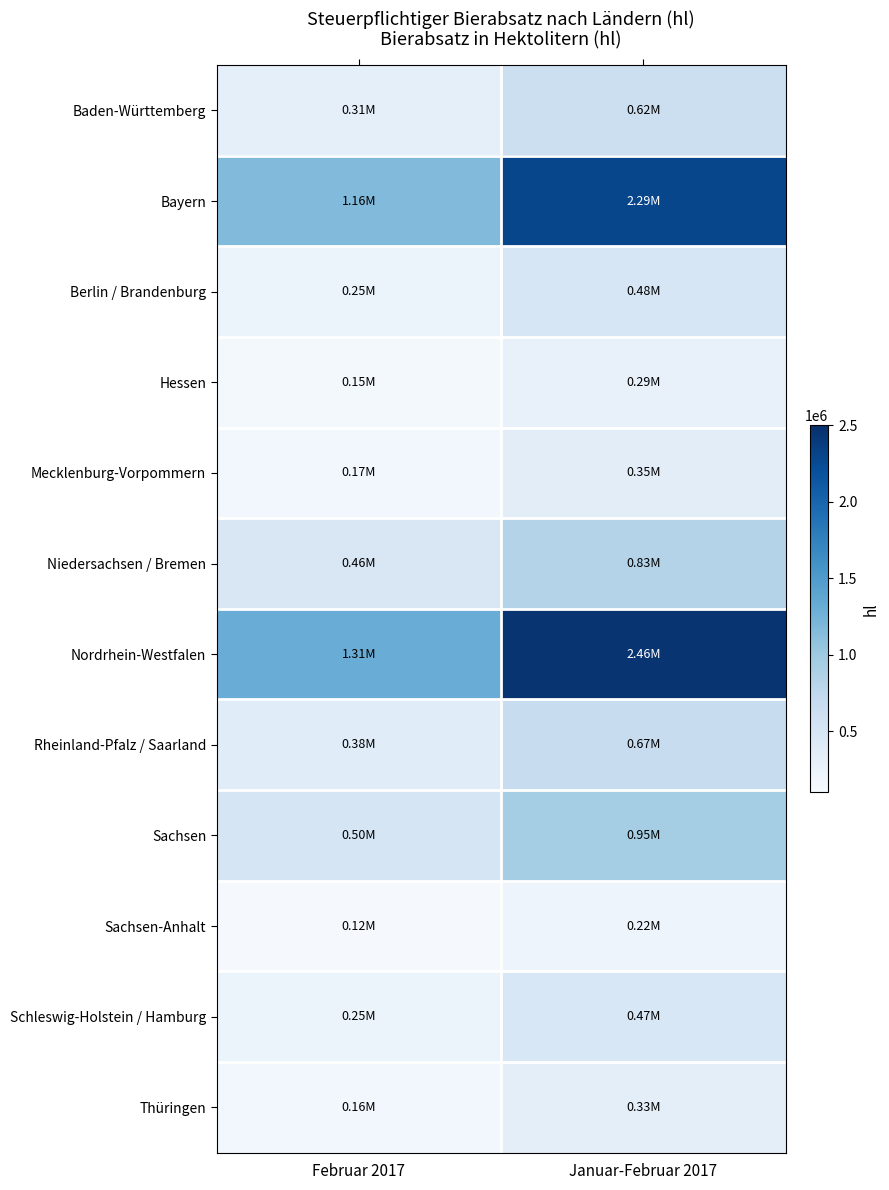

List the series in order of their peak value, highest first.

Nordrhein-Westfalen, Bayern, Sachsen, Niedersachsen / Bremen, Rheinland-Pfalz / Saarland, Baden-Württemberg, Berlin / Brandenburg, Schleswig-Holstein / Hamburg, Mecklenburg-Vorpommern, Thüringen, Hessen, Sachsen-Anhalt